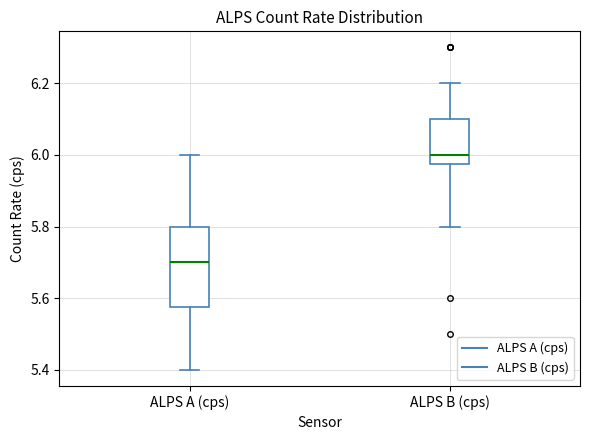

Reading left to right, transcribe this box plot: for each box, give where its median line is, the range the box spans, and where its two whiskers end, as read against the y-axis. The values are not printed on the chart, so give them approximately, as read against the axis.

ALPS A (cps): median 5.70, box 5.58 to 5.80, whiskers 5.40 to 6.00
ALPS B (cps): median 6.00, box 5.98 to 6.10, whiskers 5.80 to 6.20